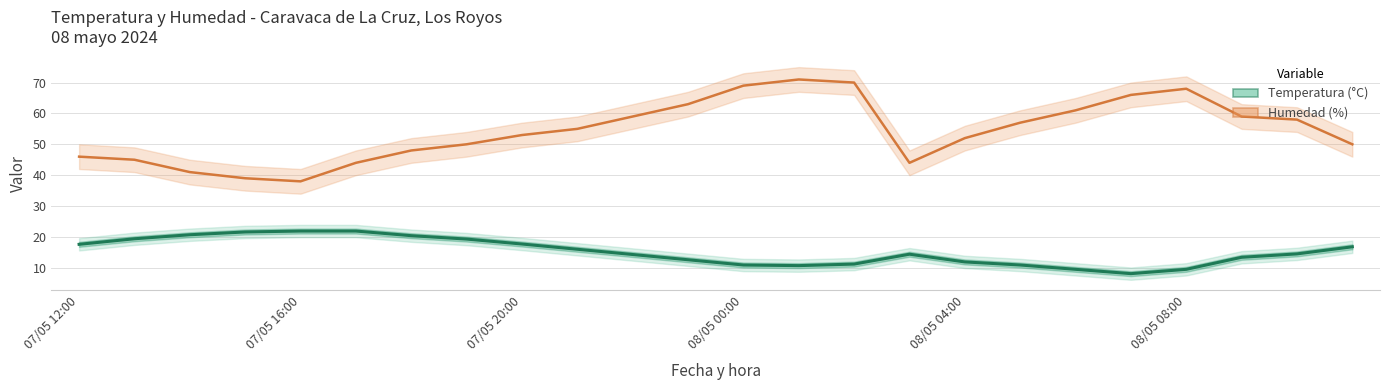

True or false: Humedad (%) and Temperatura (°C) intersect in this chart.

False